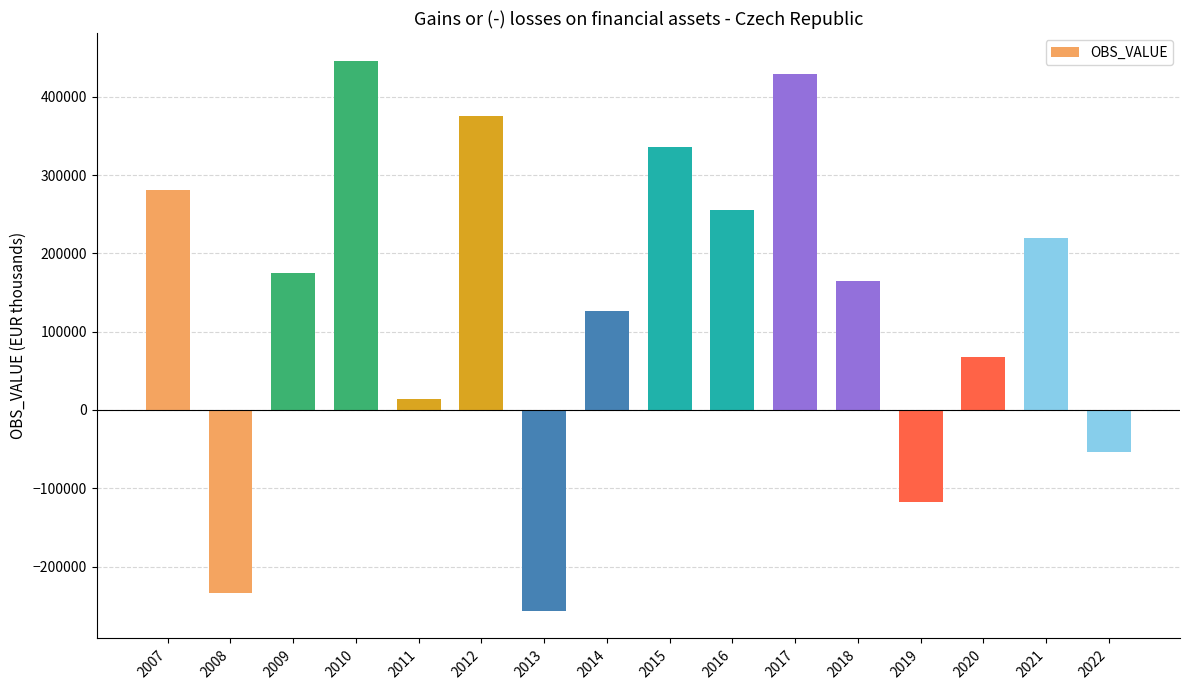

Read the value at 2017.

429470